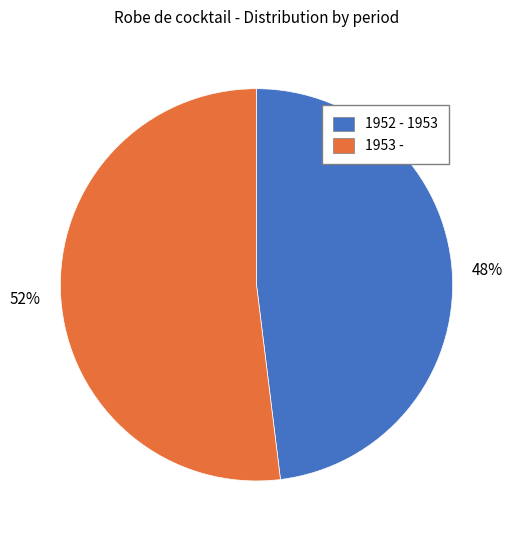

What is the majority slice?

1953 -